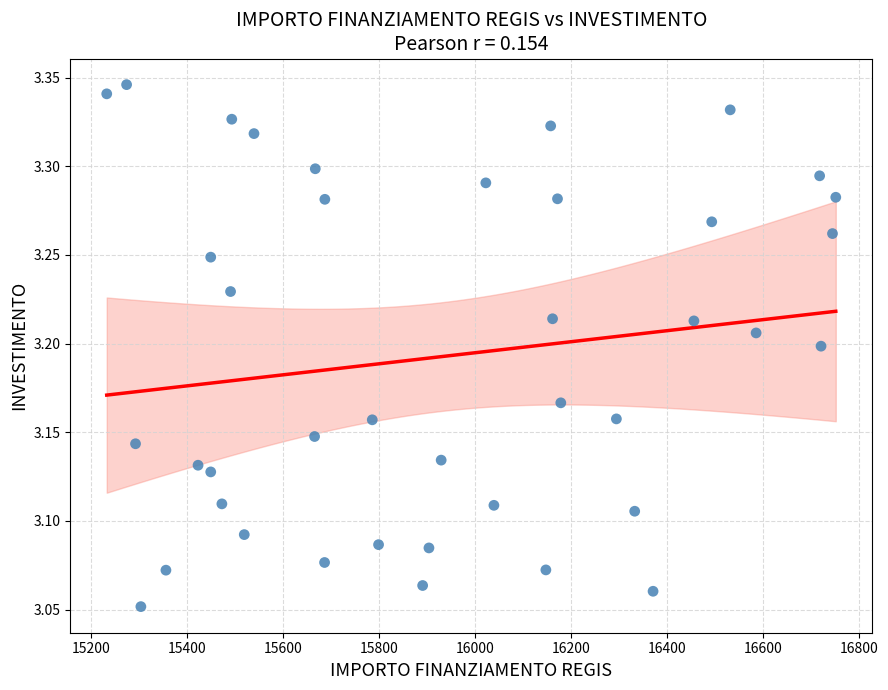

What is the range of Y values (max minus min)?

0.3